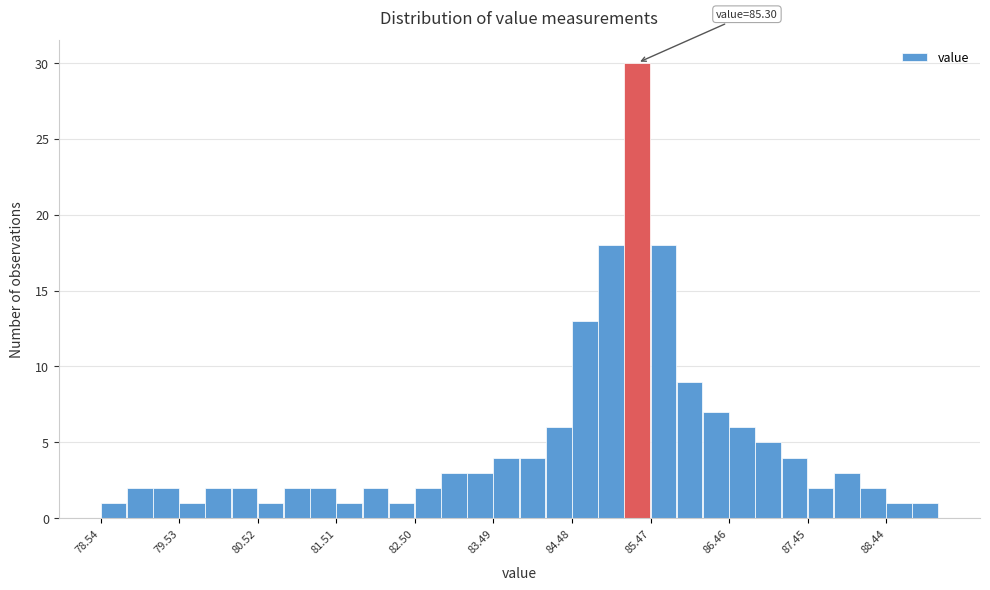

Read against the x-axis, roughly where is the centre of the tallest bar?

85.3